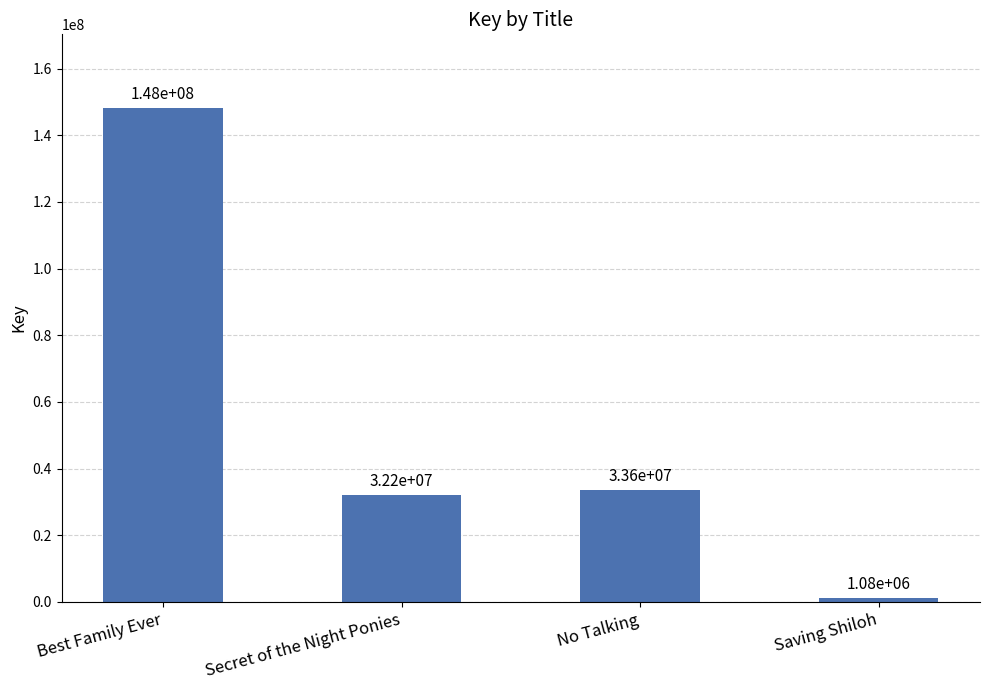

List the labels in order of value, smallest first.

Saving Shiloh, Secret of the Night Ponies, No Talking, Best Family Ever